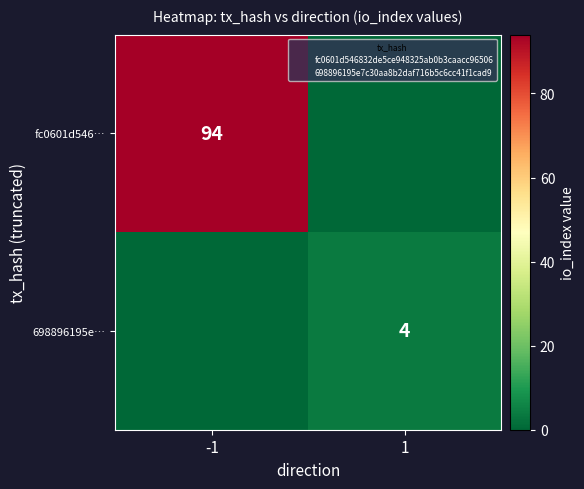

Which series changed the most between -1 and 1?

fc0601d546…